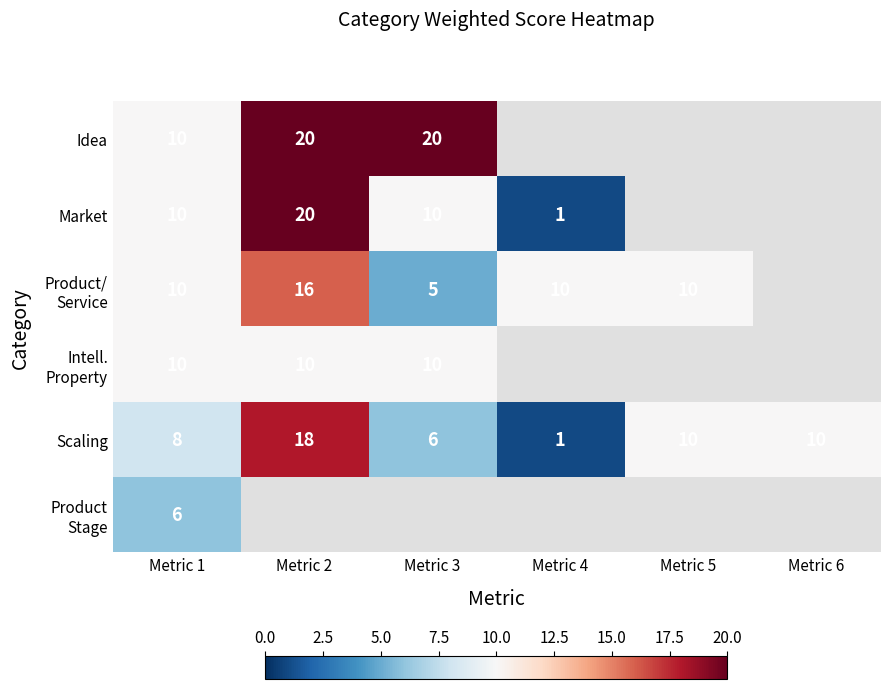

At how many categories does at least one series exceed 2?

6